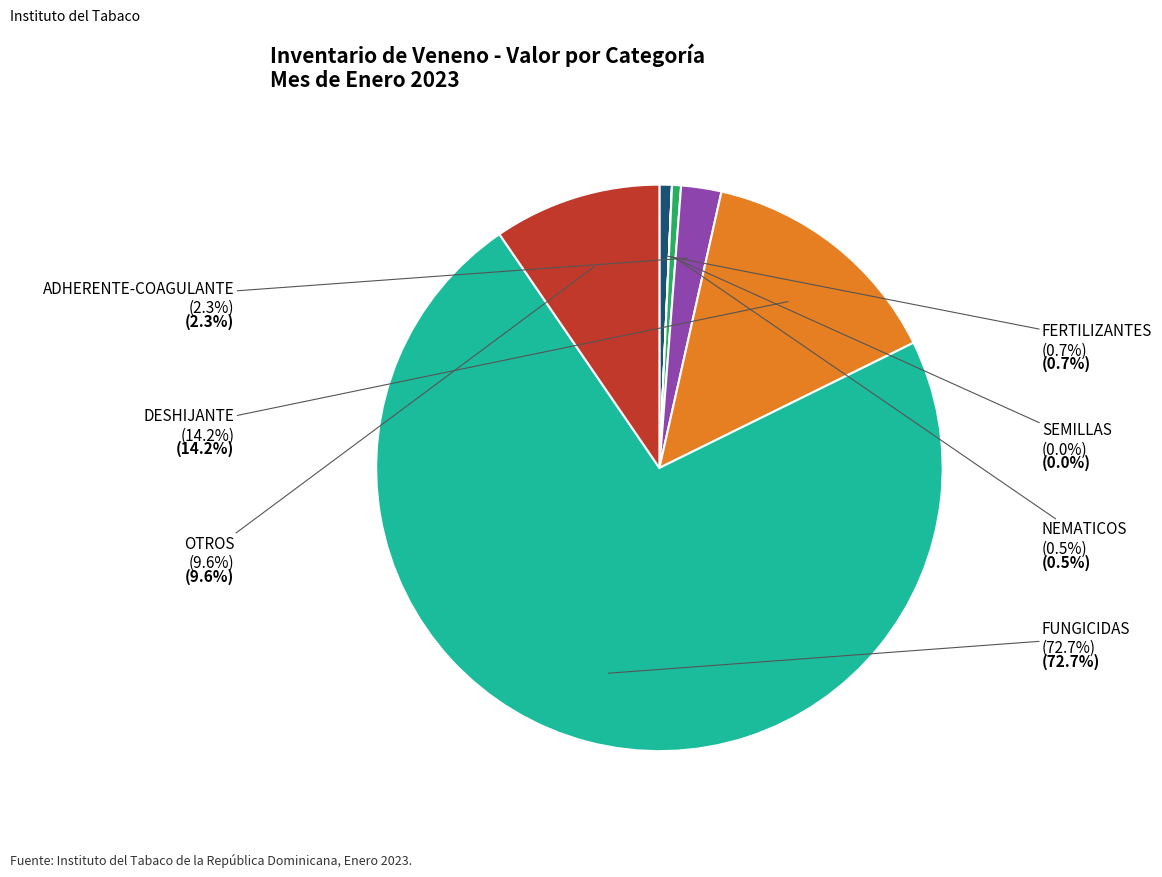

Which category has the smallest portion of the pie?

SEMILLAS